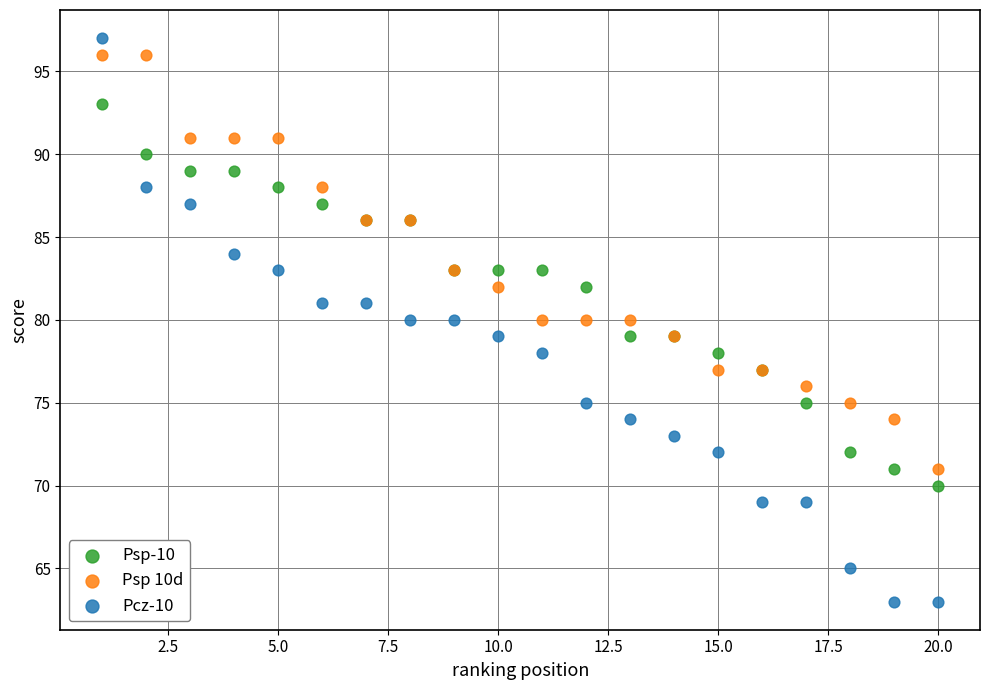

Which series contains the lowest Y value?

Pcz-10